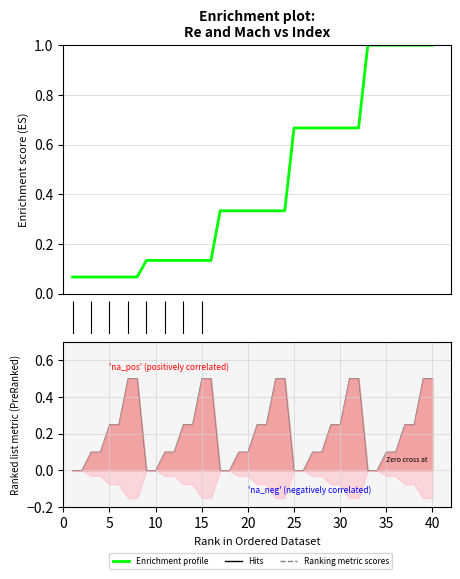

Read the Ranking metric scores value at 20.

0.1